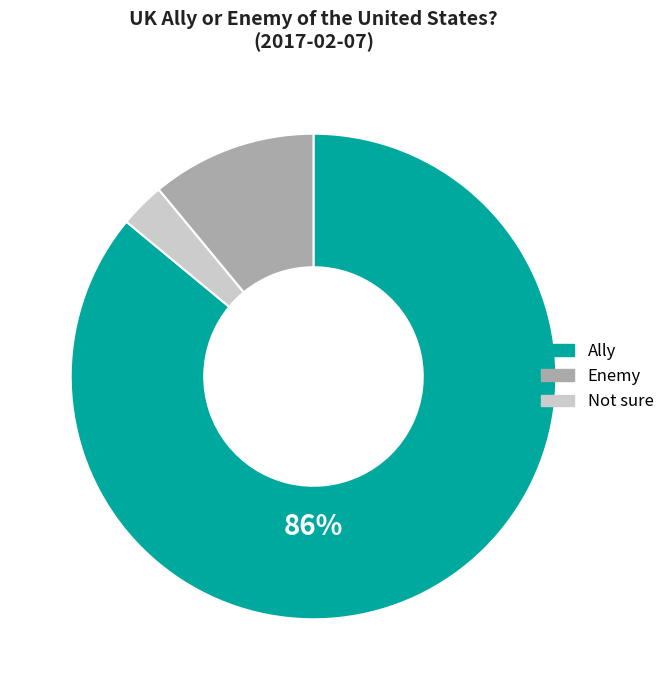

Which slice represents more than half of the pie?

Ally